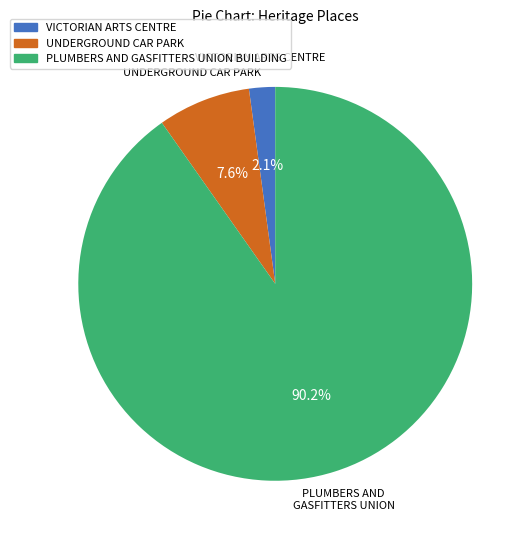

Rank the categories by value from highest to lowest.

PLUMBERS AND GASFITTERS UNION BUILDING, UNDERGROUND CAR PARK, VICTORIAN ARTS CENTRE